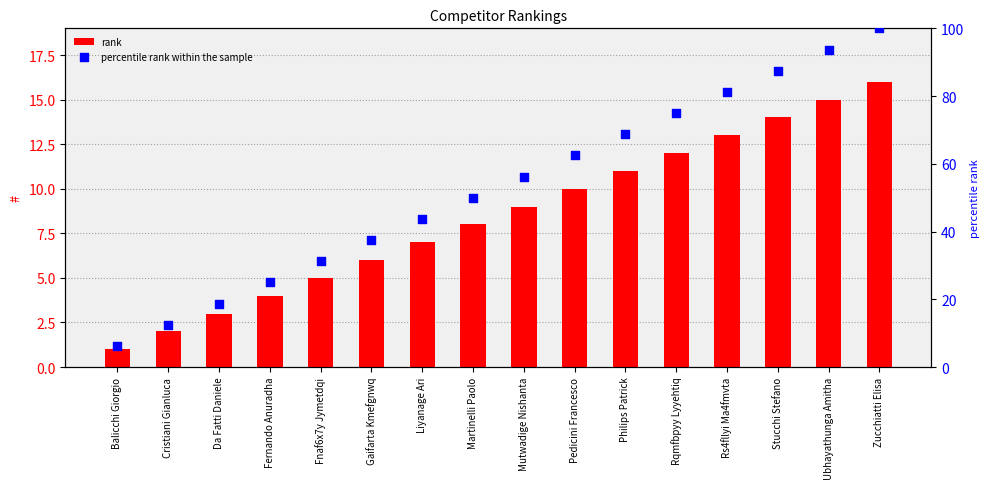

Which series has the largest total across all categories?

percentile rank within the sample